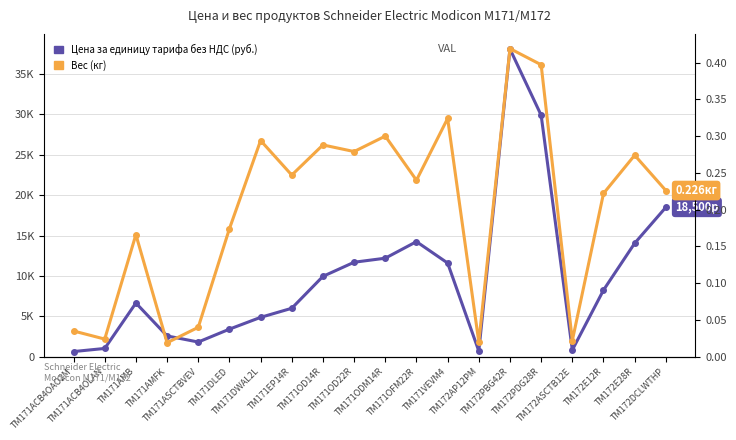

What are all the series names shown in the legend?

Цена за единицу тарифа без НДС (руб.), Вес (кг)